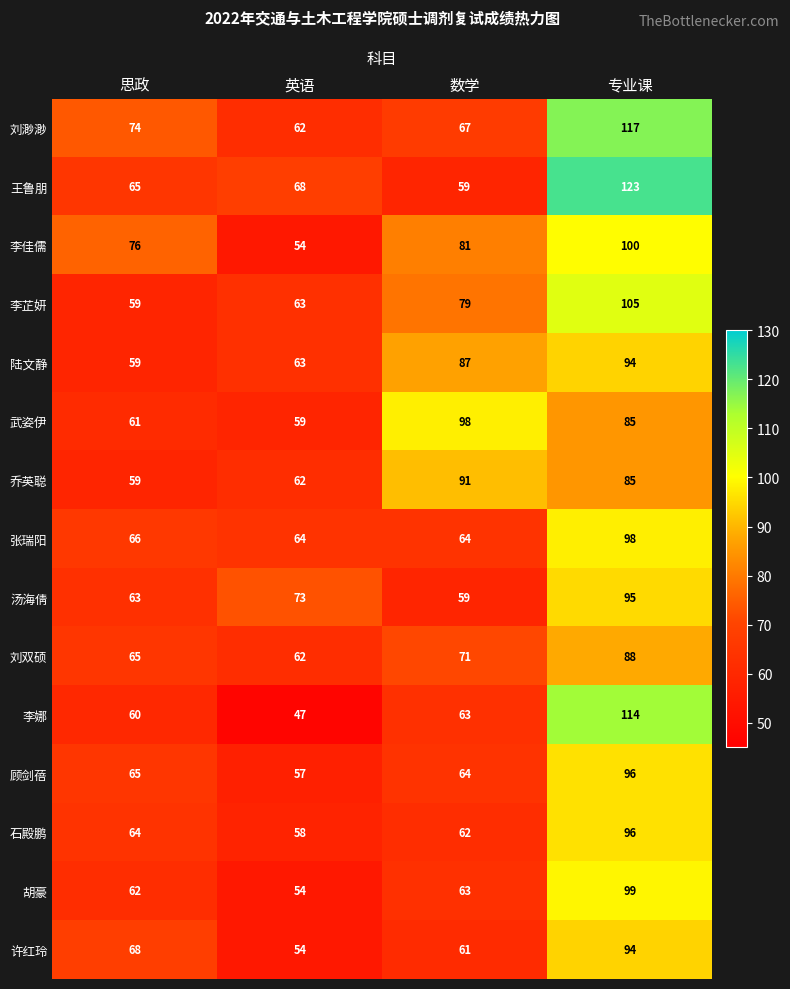

At which category is the sum across all series the highest?

专业课